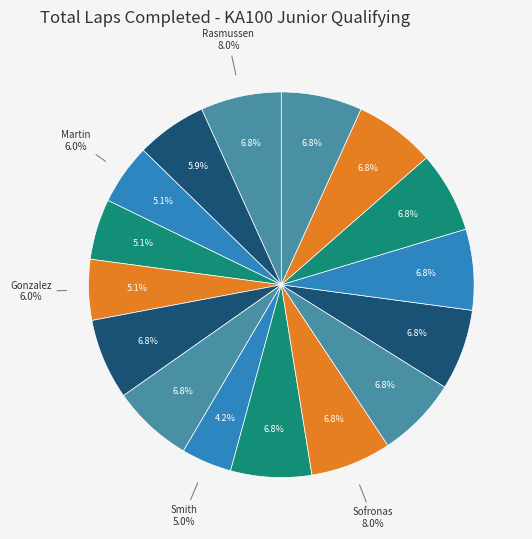

Count the number of slices in the pie.

16